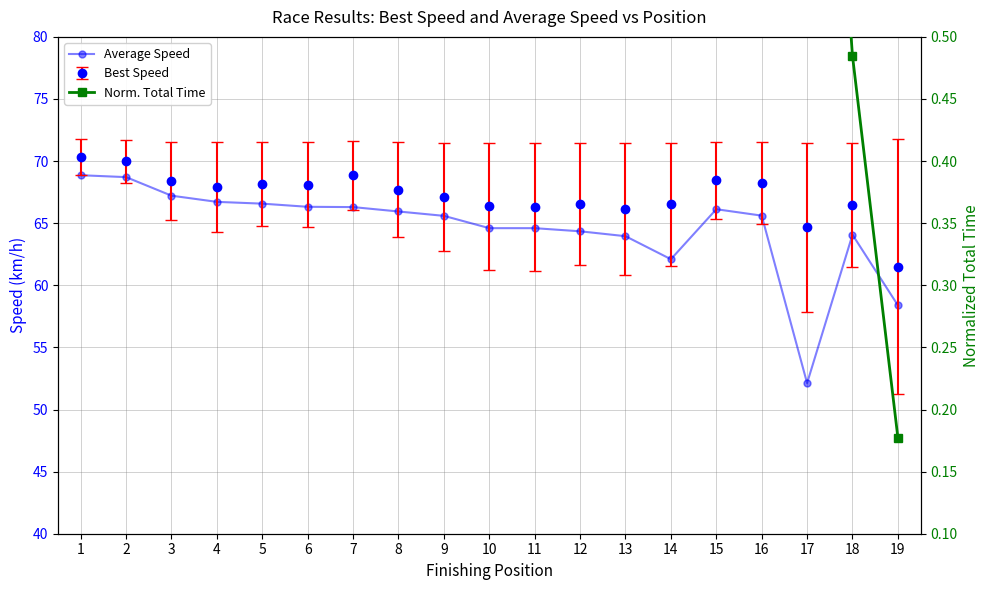

What is the value of the Average Speed point at the 4th from the left?

66.7